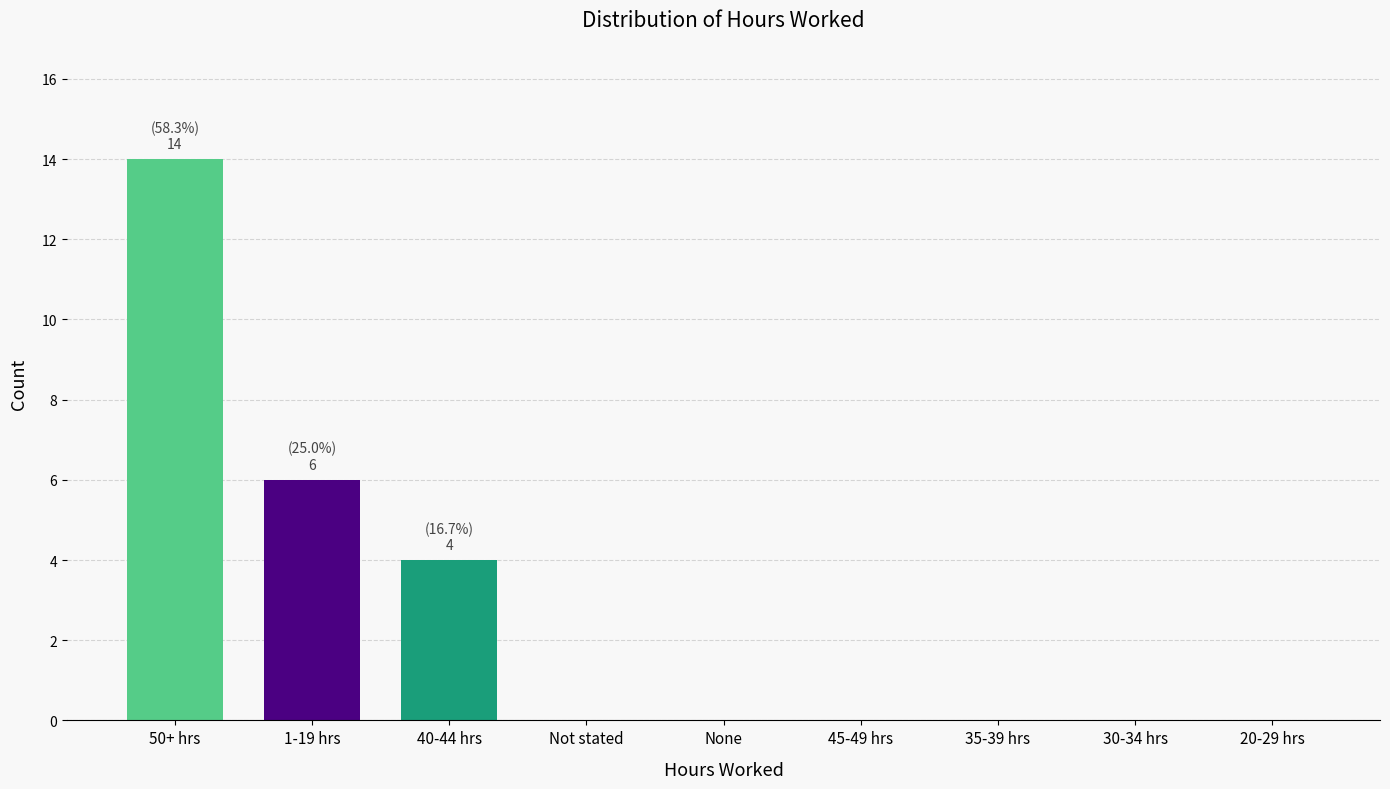

Reading right to left, what are all the values shown in this chart?

20-29 hrs=0	30-34 hrs=0	35-39 hrs=0	45-49 hrs=0	None=0	Not stated=0	40-44 hrs=4	1-19 hrs=6	50+ hrs=14